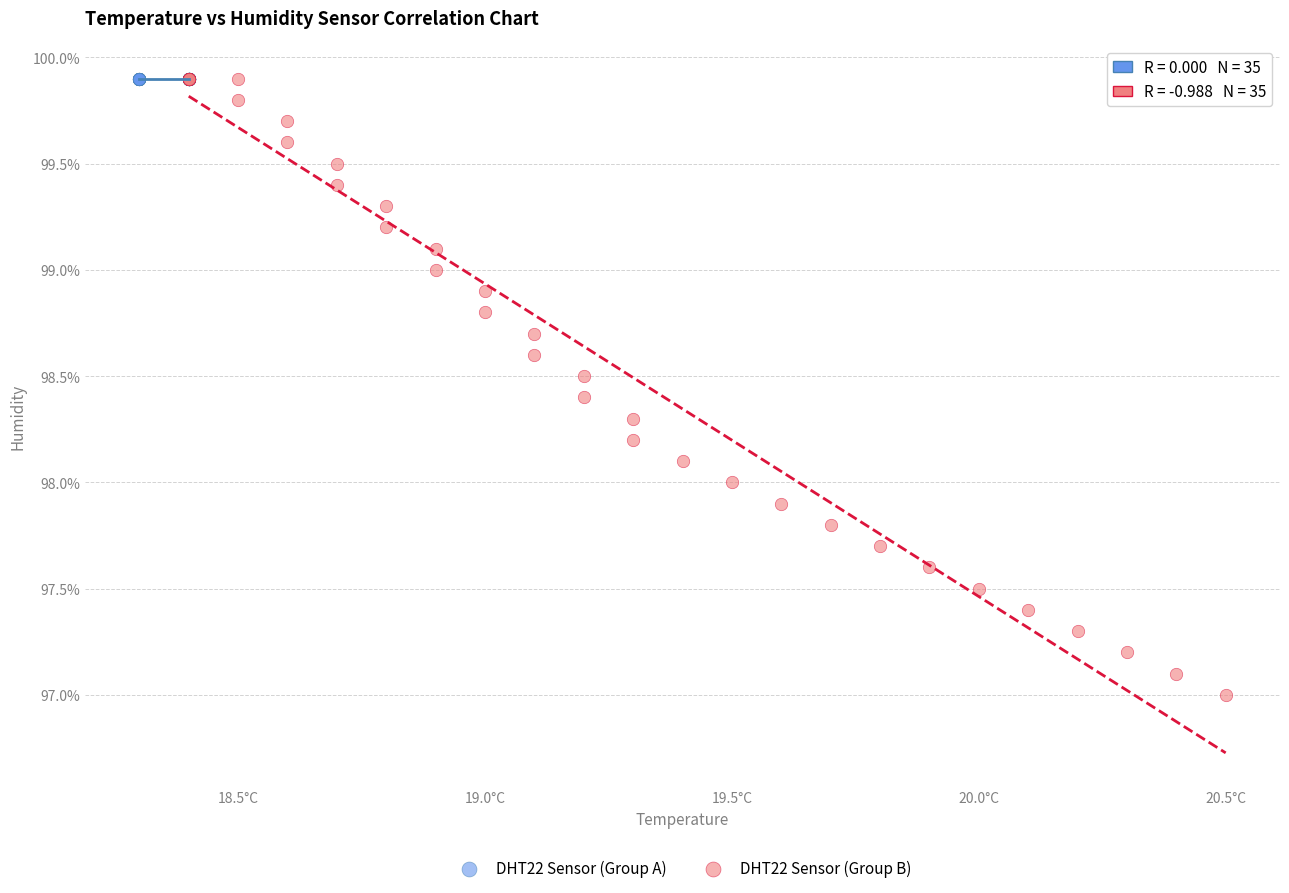

Which series contains the lowest Y value?

DHT22 Sensor (Group B)